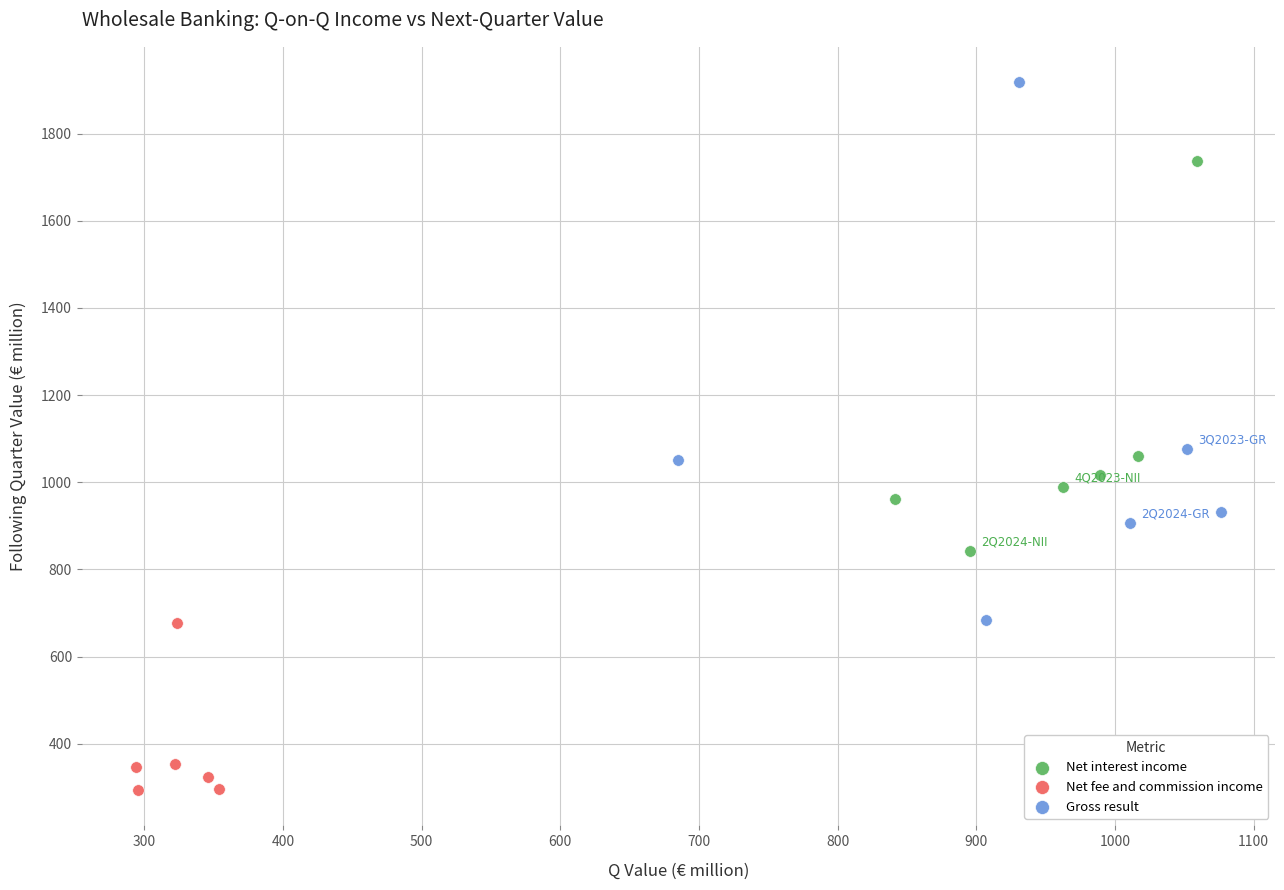

Which series contains the lowest Y value?

Net fee and commission income